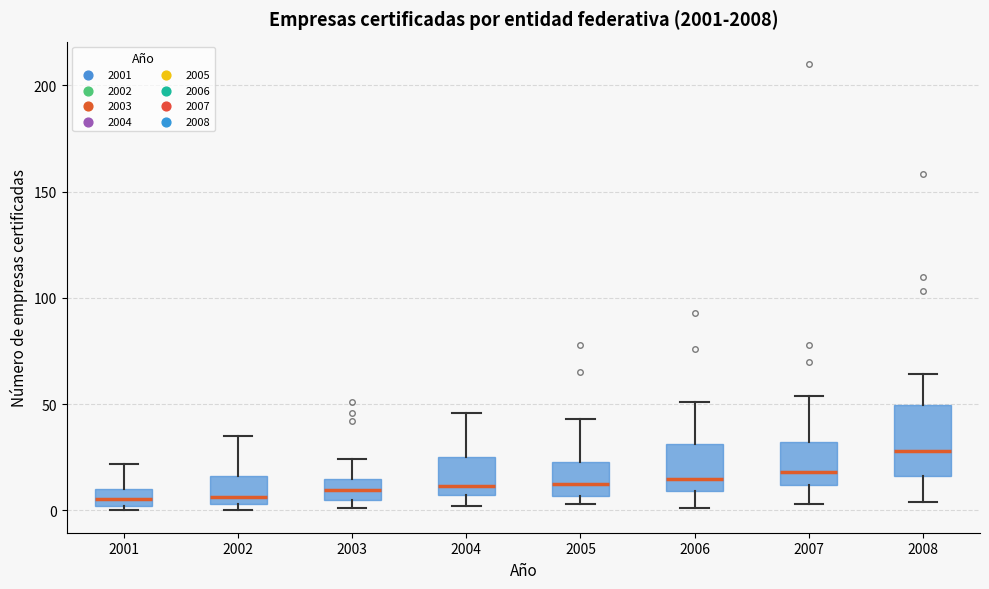

Reading left to right, transcribe this box plot: for each box, give where its median line is, the range the box spans, and where its two whiskers end, as read against the y-axis. The values are not printed on the chart, so give them approximately, as read against the axis.

2001: median 5, box 0 to 10, whiskers 0 (just below the box's lower edge) to 20
2002: median 5 (just above the box's lower edge), box 5 to 15, whiskers 0 to 35
2003: median 10, box 5 to 15, whiskers 0 to 25
2004: median 10, box 5 to 25, whiskers 0 to 45
2005: median 15, box 5 to 25, whiskers 5 (just below the box's lower edge) to 45
2006: median 15, box 10 to 30, whiskers 0 to 50
2007: median 20, box 10 to 30, whiskers 5 to 55
2008: median 30, box 15 to 50, whiskers 5 to 65